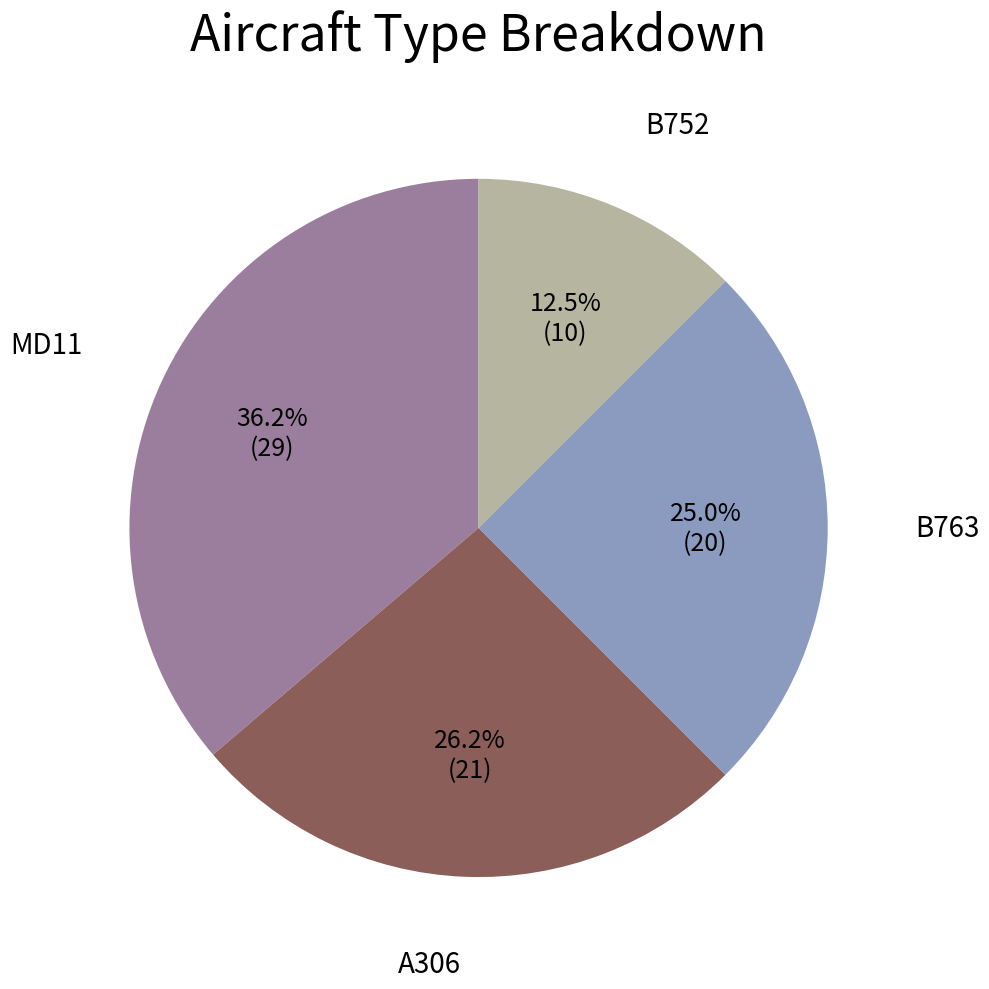

Does any single category account for the majority?

No